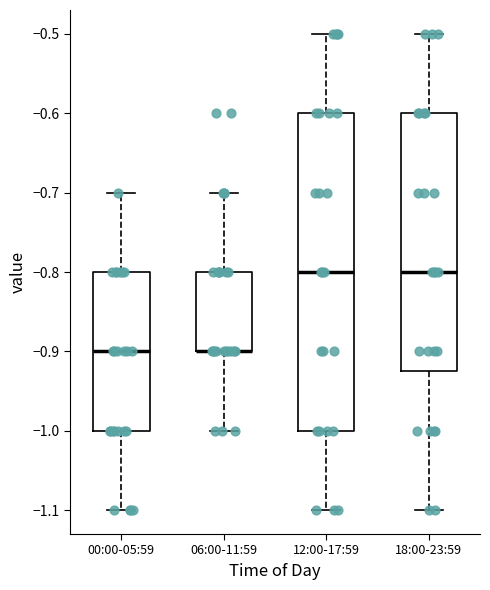

Where is the lower edge of the box for 06:00-11:59 on the y-axis? The values are not printed on the chart, so give them approximately, as read against the axis.

-0.90